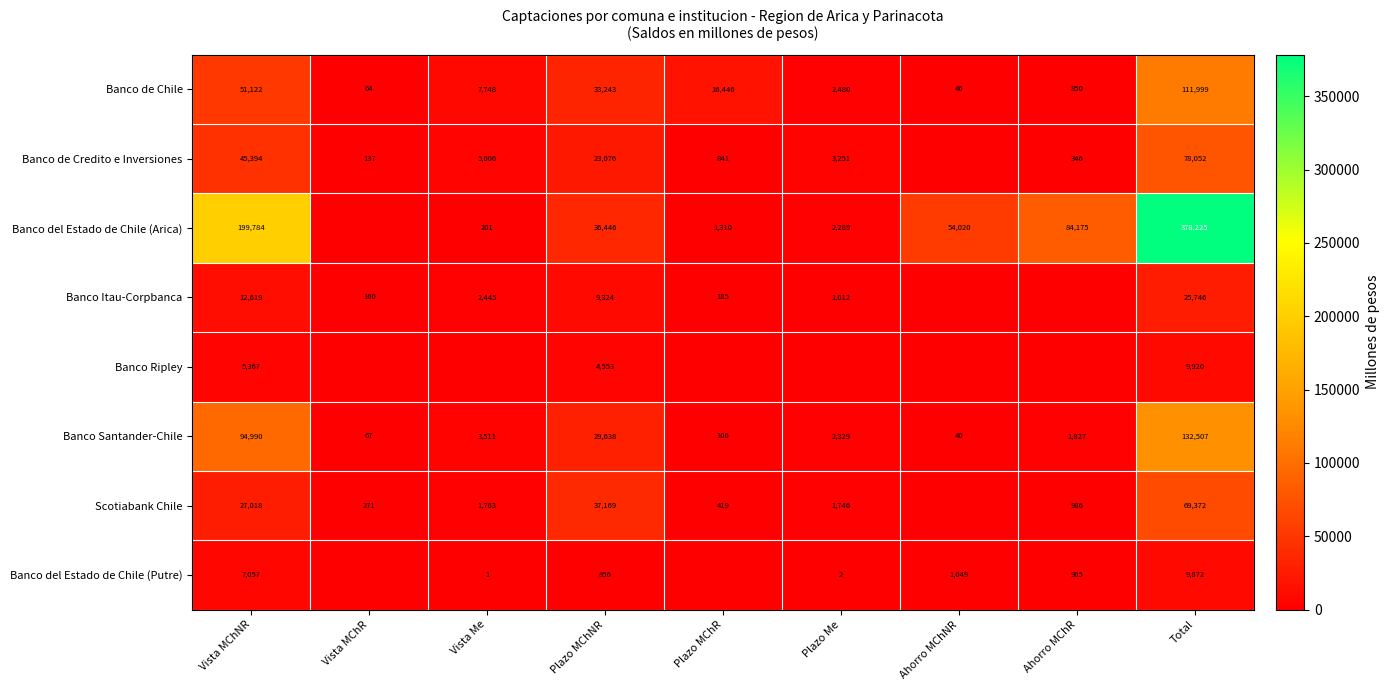

What is the lowest value of the Banco Santander-Chile series?

40